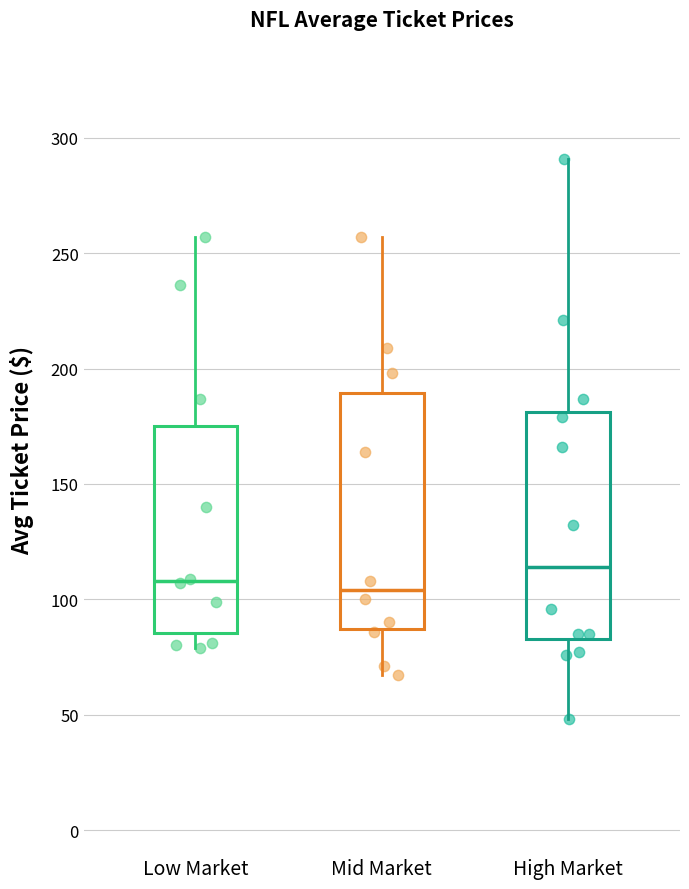

Reading left to right, transcribe this box plot: for each box, give where its median line is, the range the box spans, and where its two whiskers end, as read against the y-axis. The values are not printed on the chart, so give them approximately, as read against the axis.

Low Market: median 110, box 85 to 175, whiskers 80 to 255
Mid Market: median 105, box 85 to 190, whiskers 65 to 255
High Market: median 115, box 85 to 180, whiskers 50 to 290